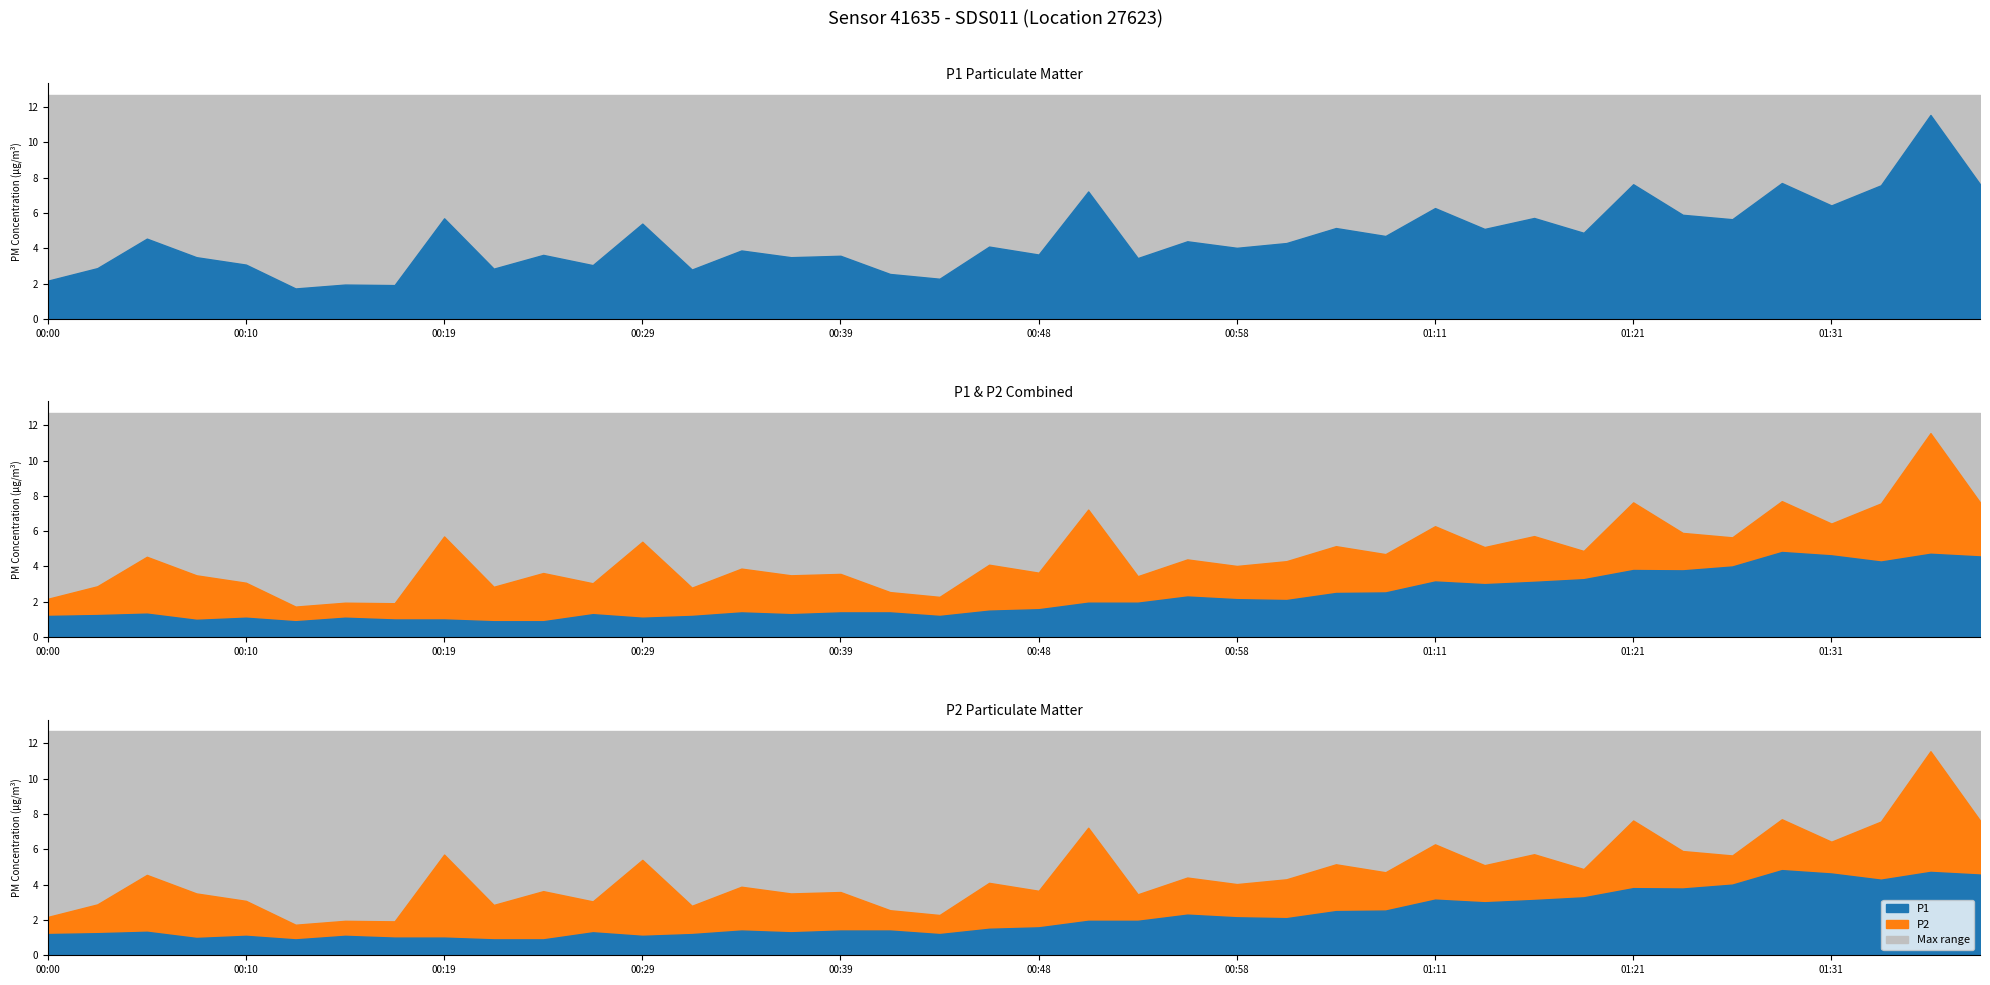

Where is the first local maximum for P2?

00:05